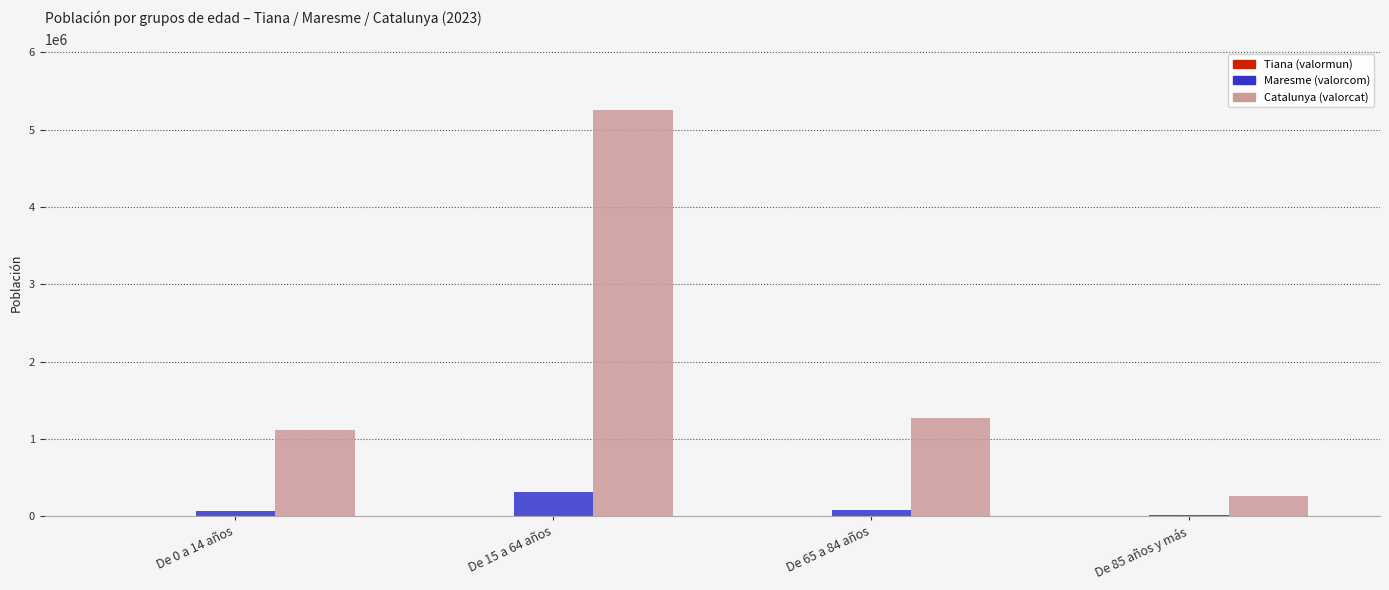

Is the value of Catalunya (valorcat) at De 0 a 14 años greater than the value of Maresme (valorcom) at De 65 a 84 años?

Yes